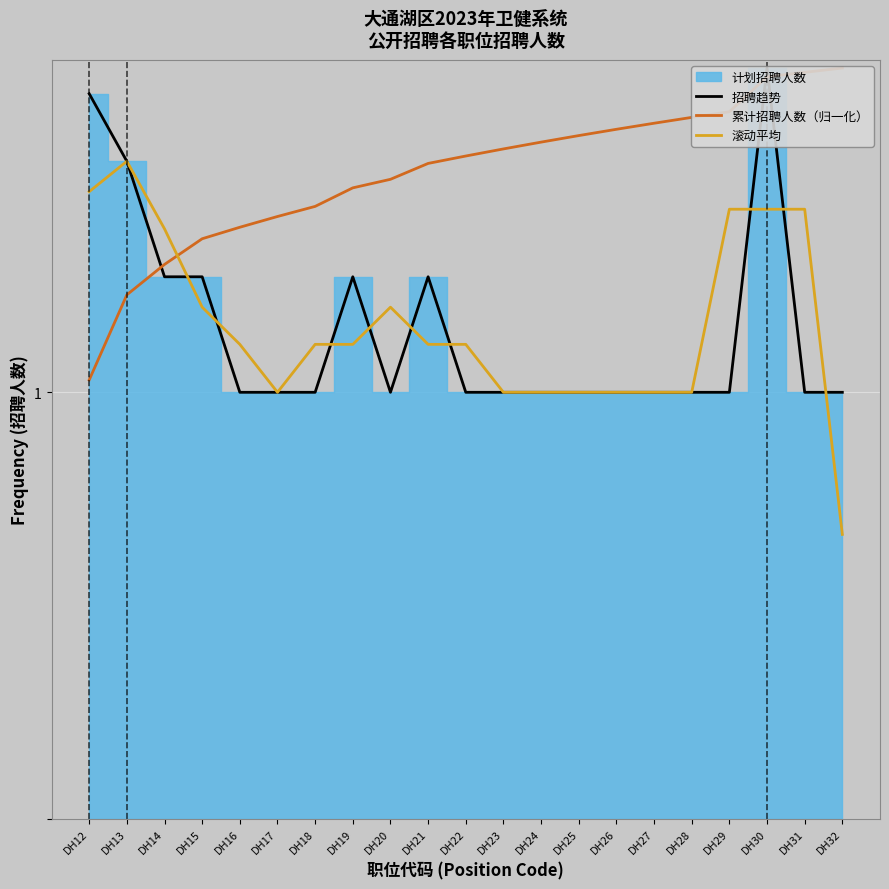

What is the difference between the 滚动平均 values at DH32 and DH16?

0.7